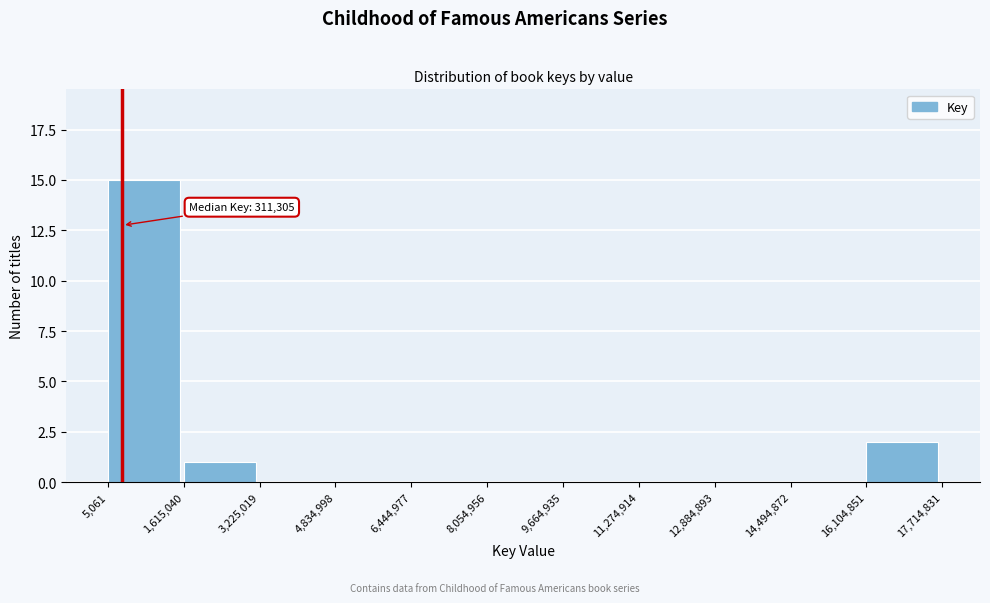

Over which range of the x-axis is the bar tallest?

5,061 to 1,615,040